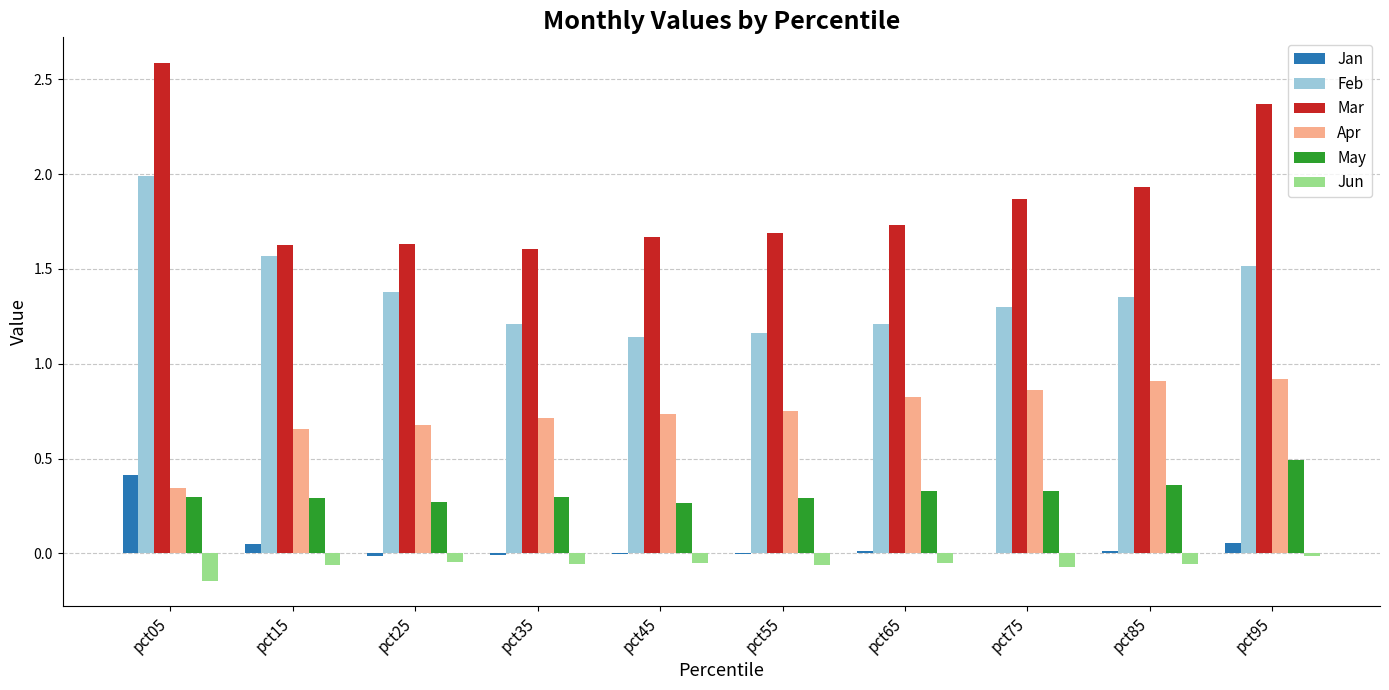

Is the value of Jun at pct45 greater than the value of May at pct05?

No